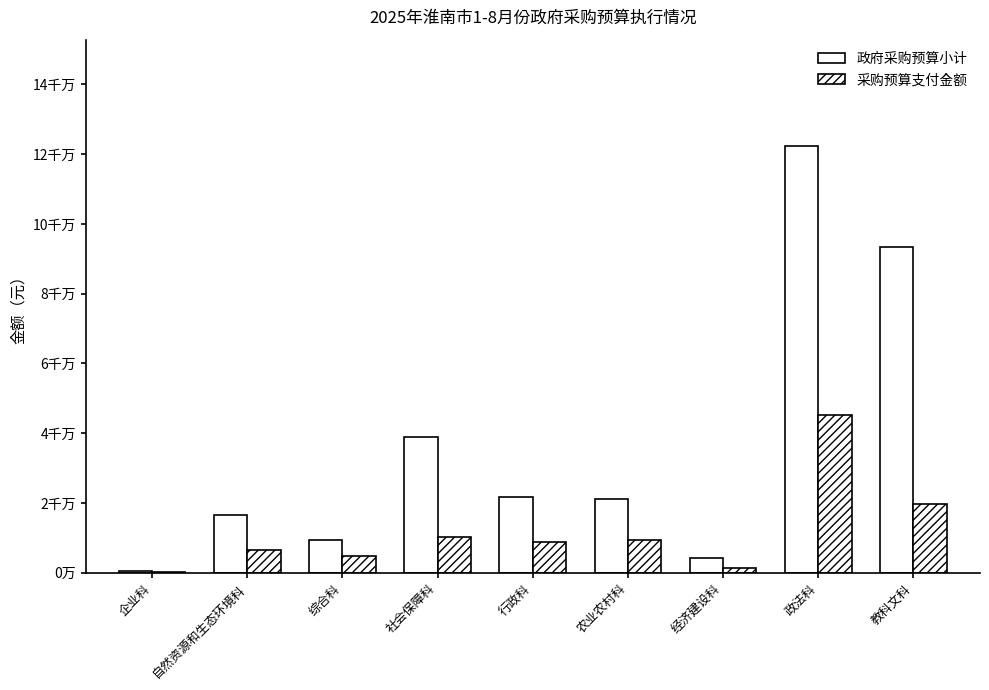

List the labels in order of 采购预算支付金额 value, smallest first.

企业科, 经济建设科, 综合科, 自然资源和生态环境科, 行政科, 农业农村科, 社会保障科, 教科文科, 政法科